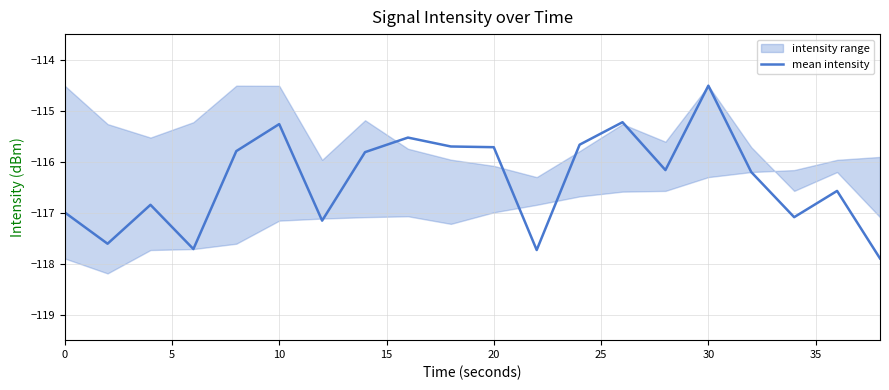

What is the lowest value of the mean intensity series?

-117.9